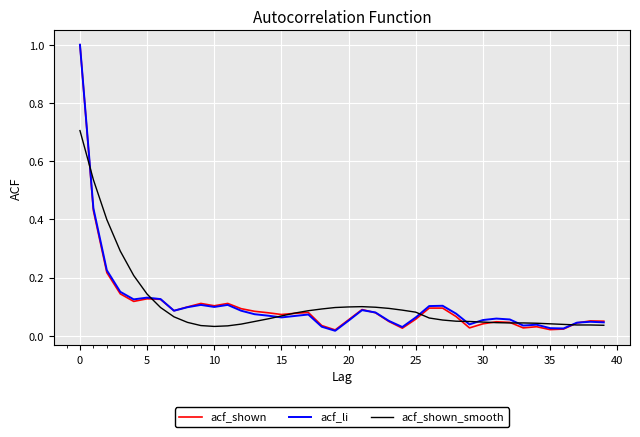

What is the maximum value shown in the chart?

1.0